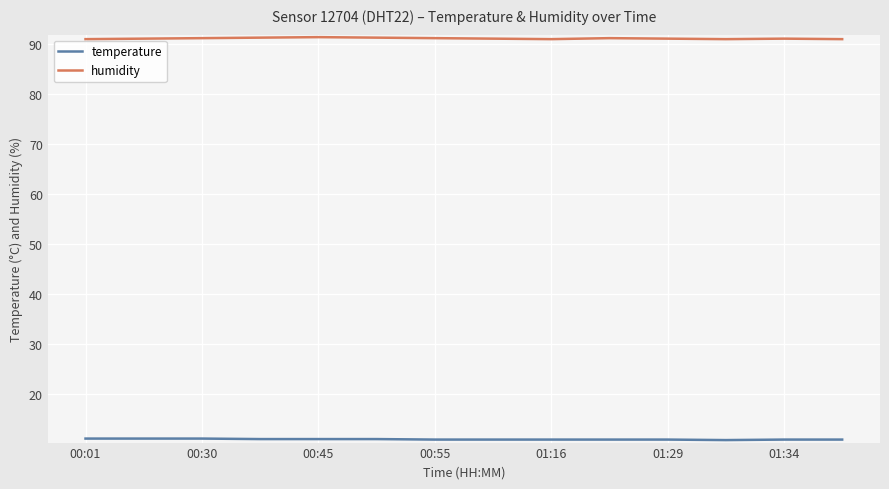

Which series has the widest spread of values?

humidity